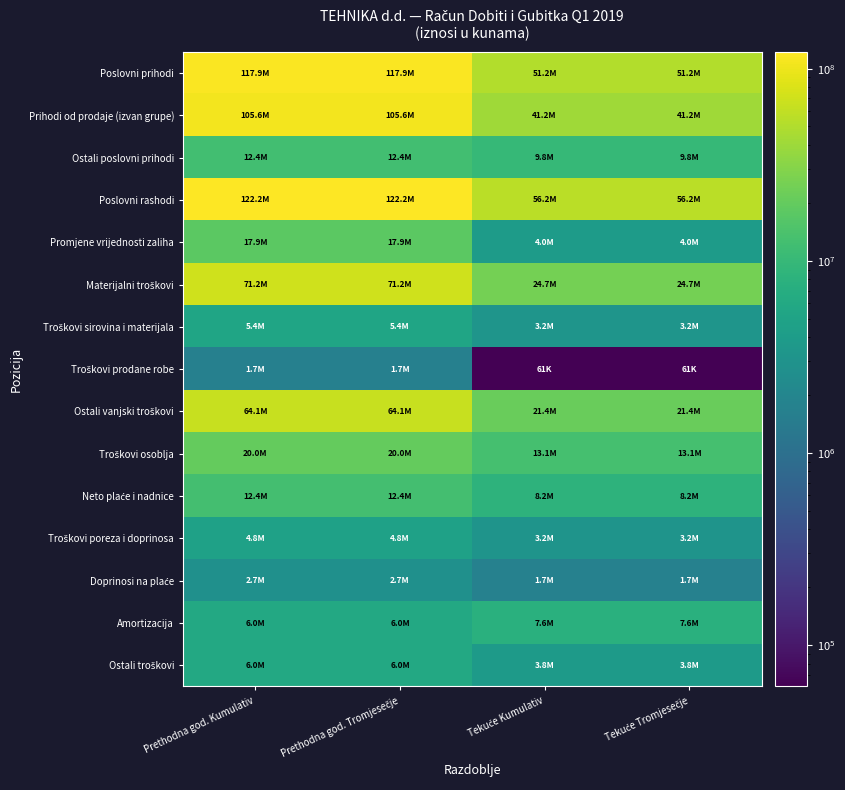

What is the difference between the highest and lowest values at Prethodna god. Kumulativ?

120564558